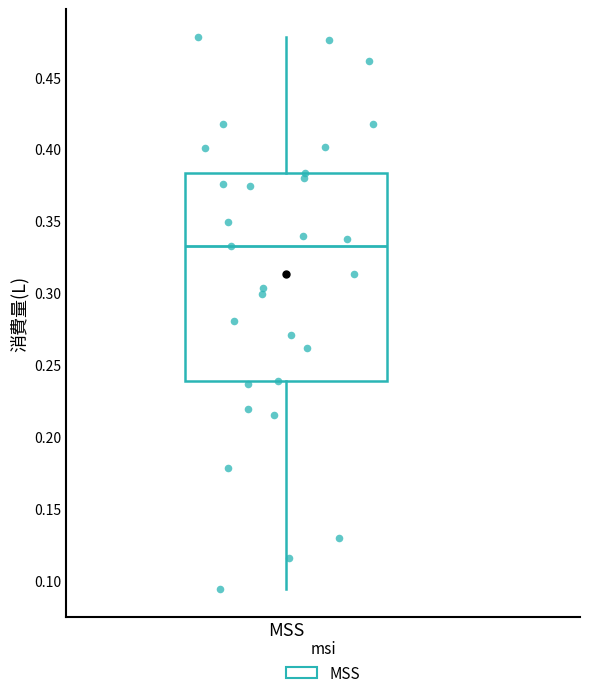

Transcribe this box plot: give where the median line is, the range the box spans, and where the two whiskers end, as read against the y-axis. The values are not printed on the chart, so give them approximately, as read against the axis.

median 0.335, box 0.240 to 0.385, whiskers 0.095 to 0.480